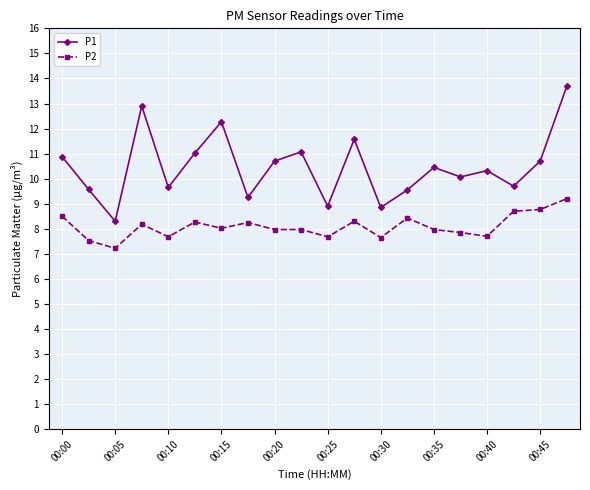

Rank the series by their maximum value, from lowest to highest.

P2, P1